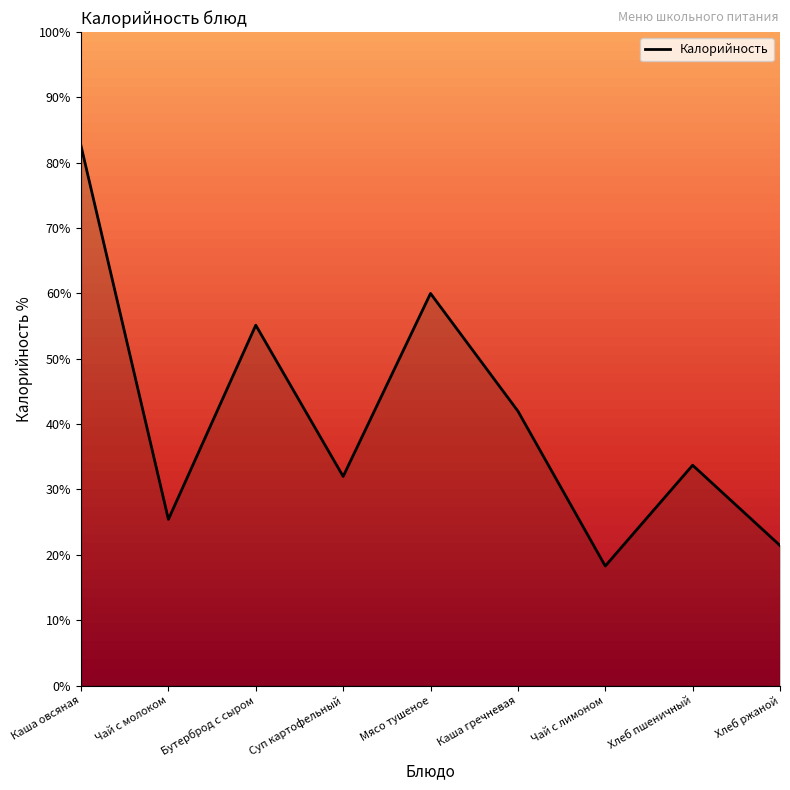

What is the average value?

41.2